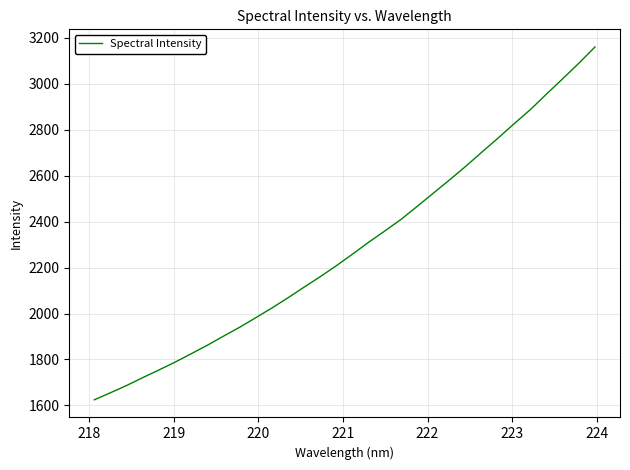

What is the difference between the maximum and minimum values?

1535.8